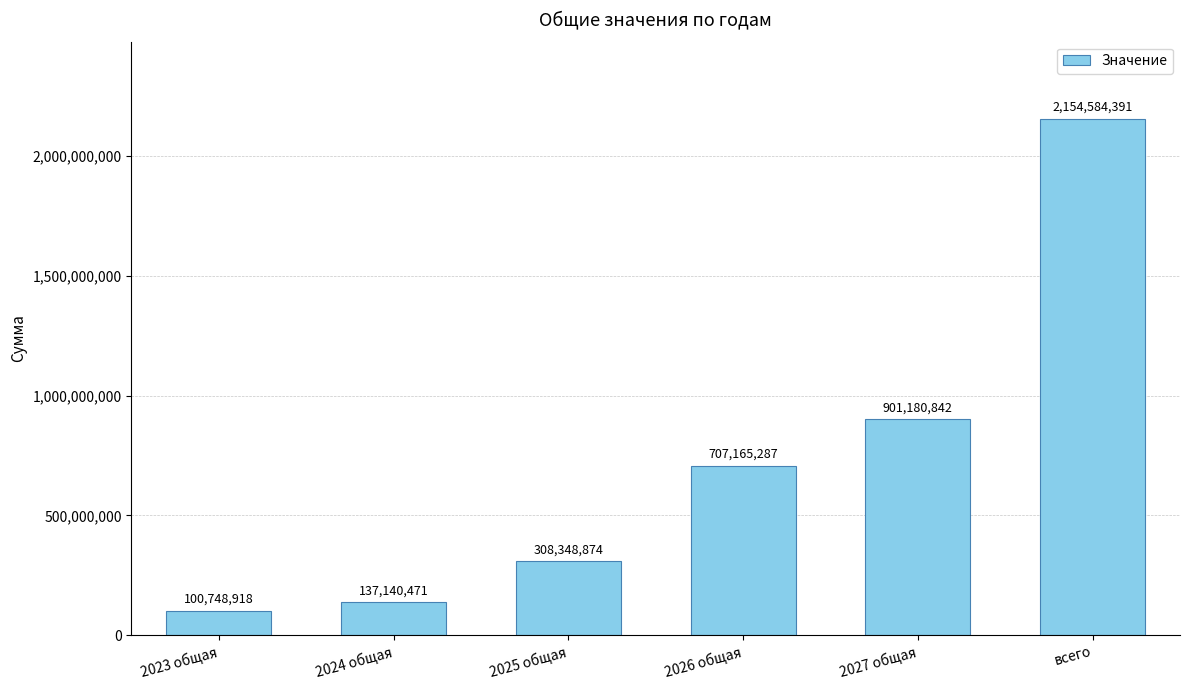

At which category does the chart reach its minimum across all series?

2023 общая